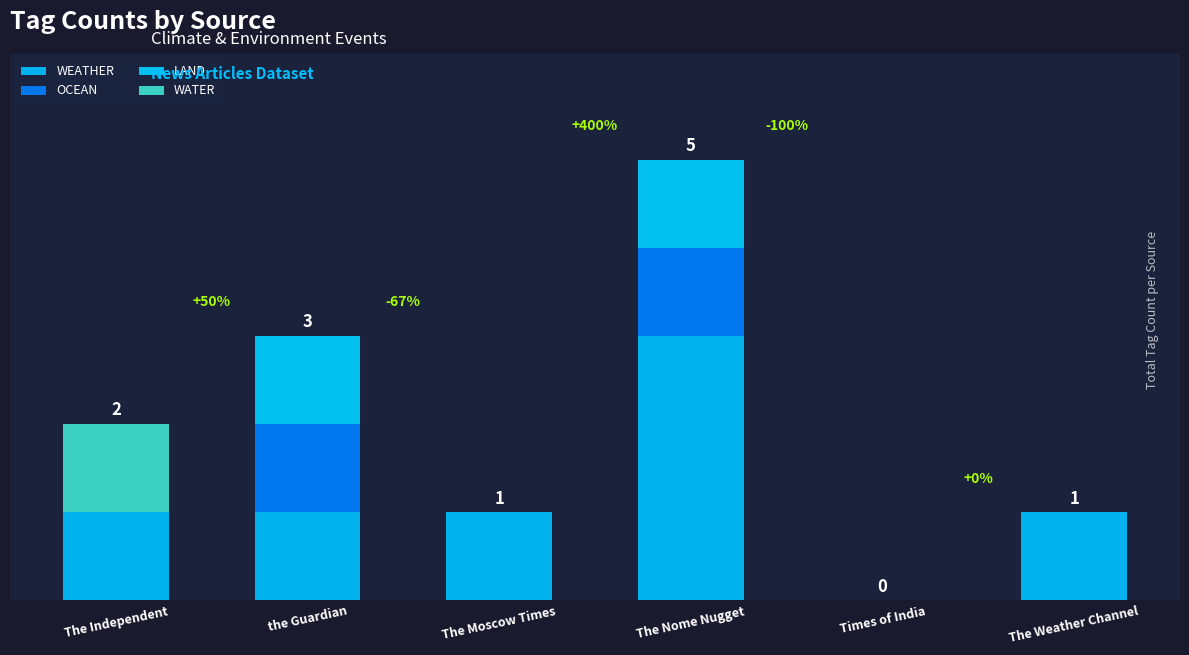

True or false: LAND has a value of 0 at The Weather Channel.

True